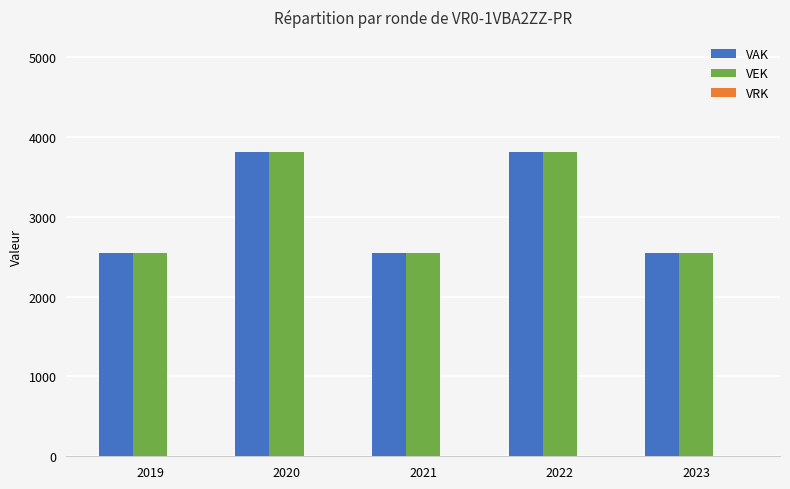

What is the maximum value shown in the chart?

3810